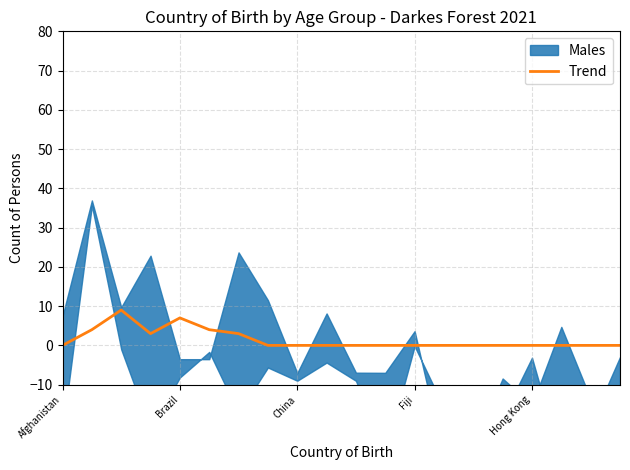

Is it true that Trend equals 0 at Hong Kong?

True